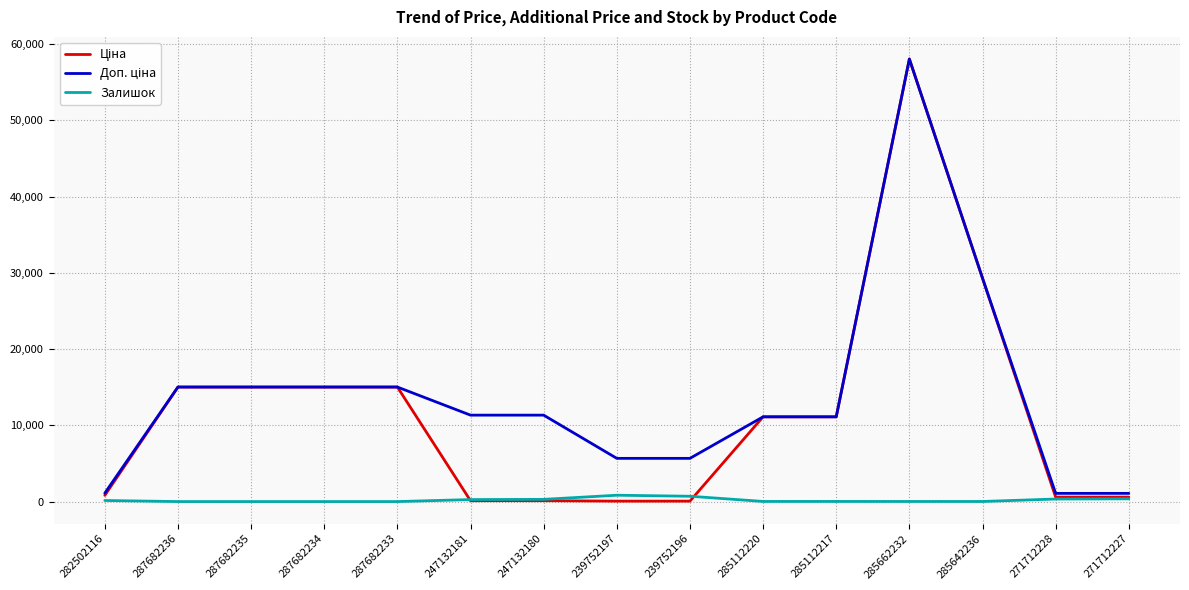

What is the total value across all series at 282502116?

2054.8